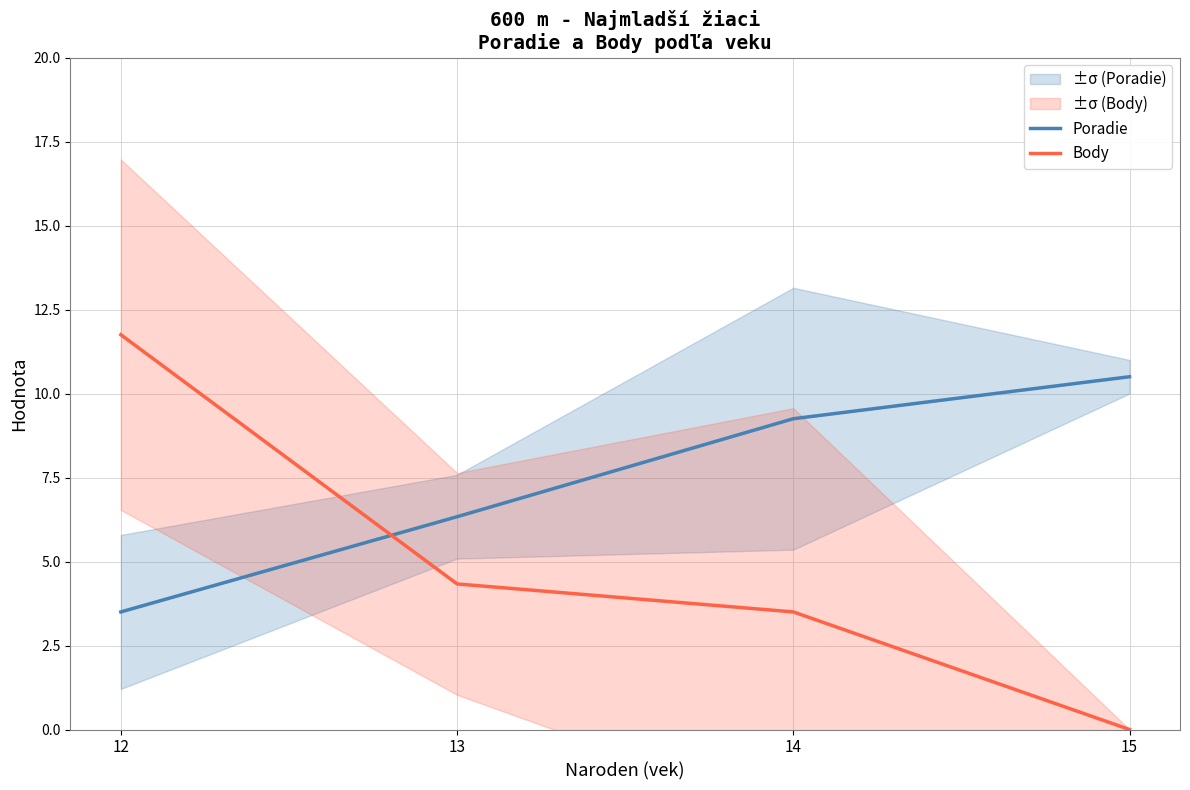

Where does the Body series first go above 4?

12